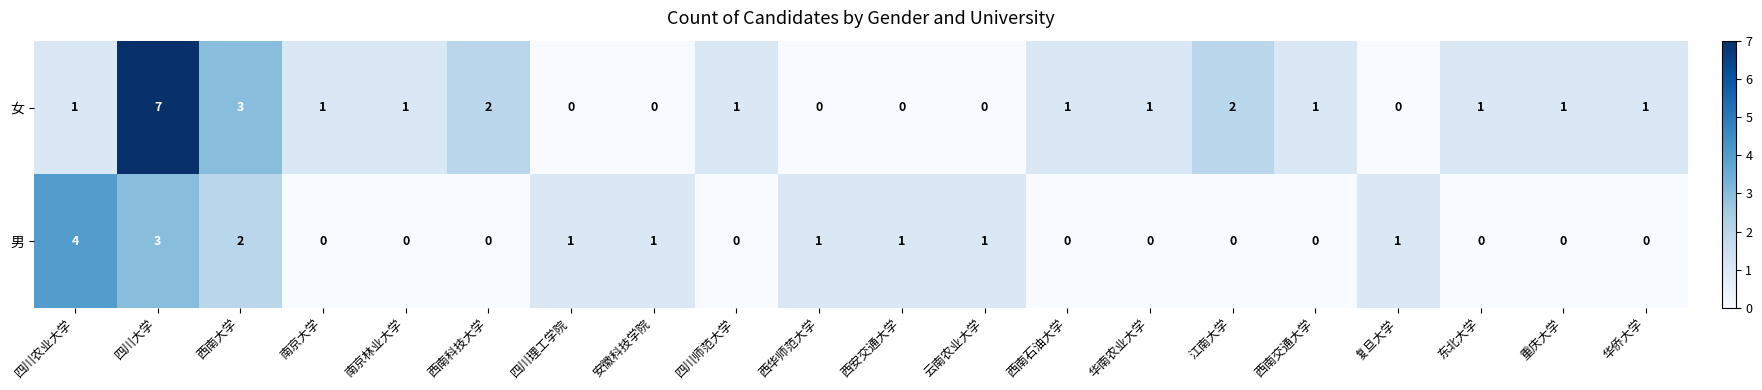

Which series has the largest total across all categories?

女